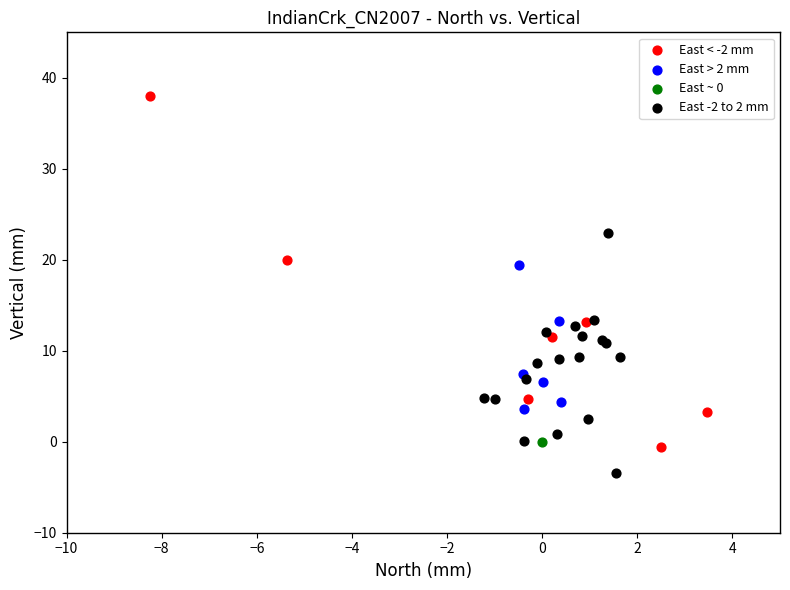

What are all the series names shown in the legend?

East < -2 mm, East > 2 mm, East ~ 0, East -2 to 2 mm